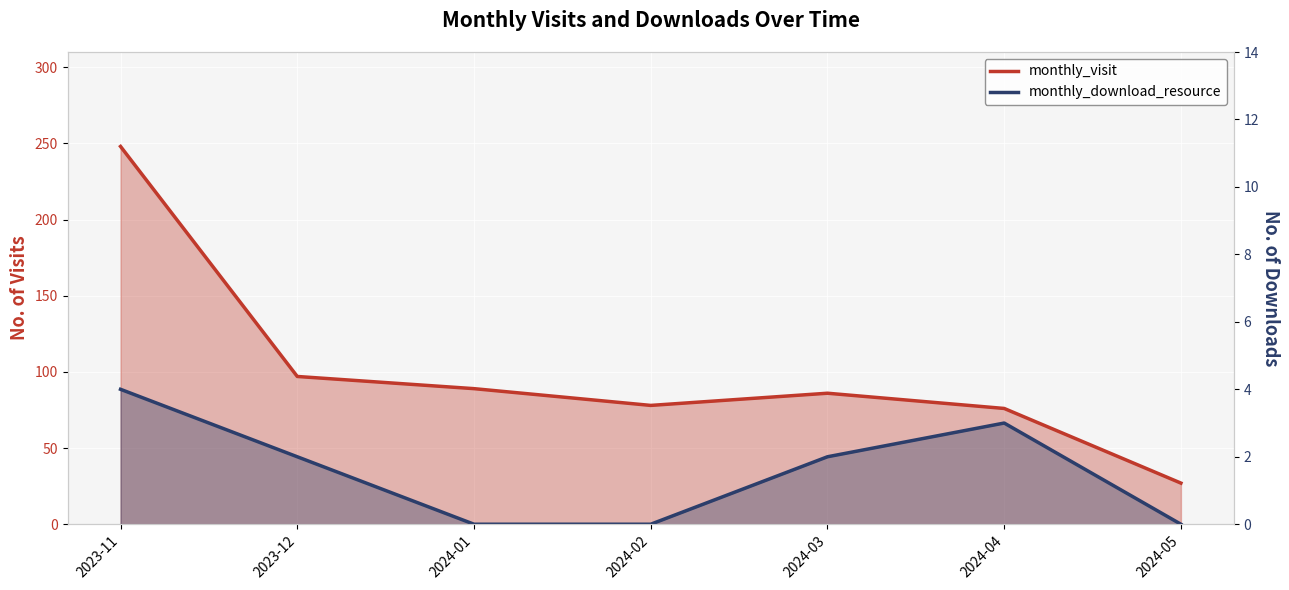

At how many categories does at least one series exceed 59?

6